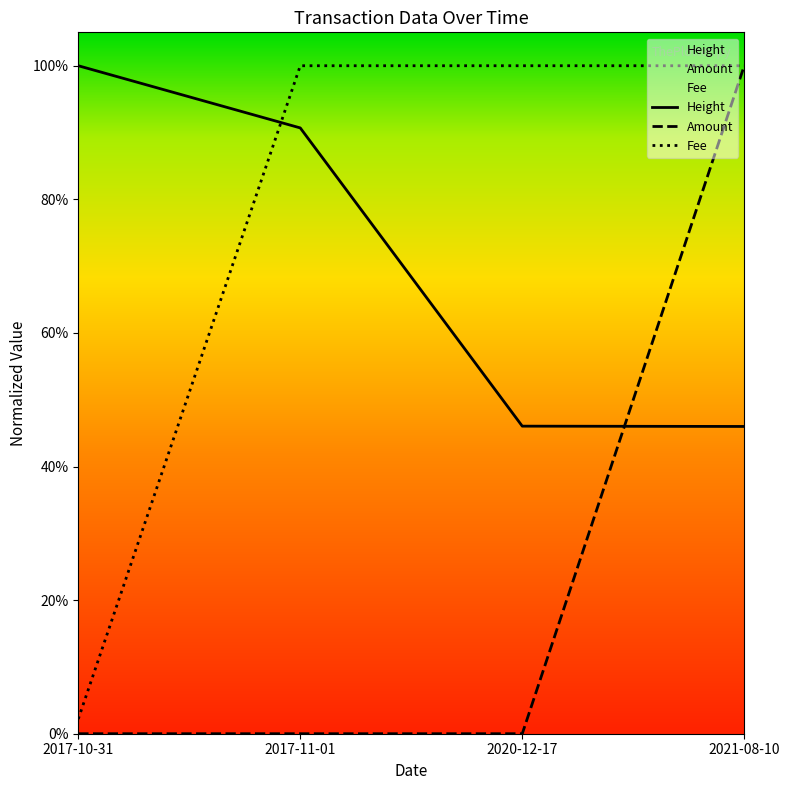

List the labels in order of Height value, smallest first.

2021-08-10, 2020-12-17, 2017-11-01, 2017-10-31